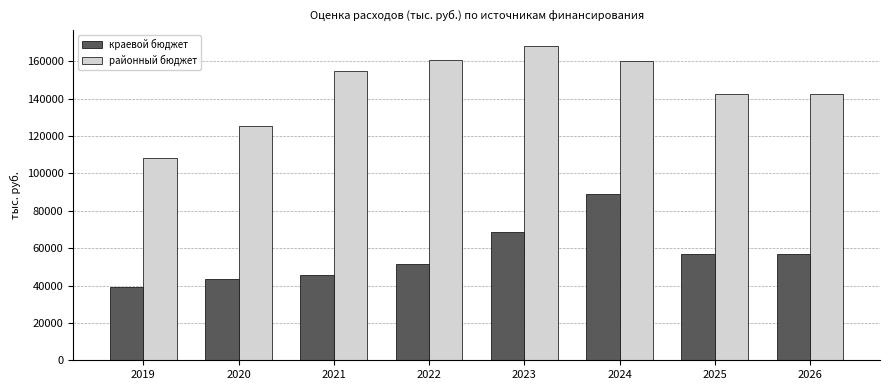

Read the районный бюджет value at 2023.

168124.8